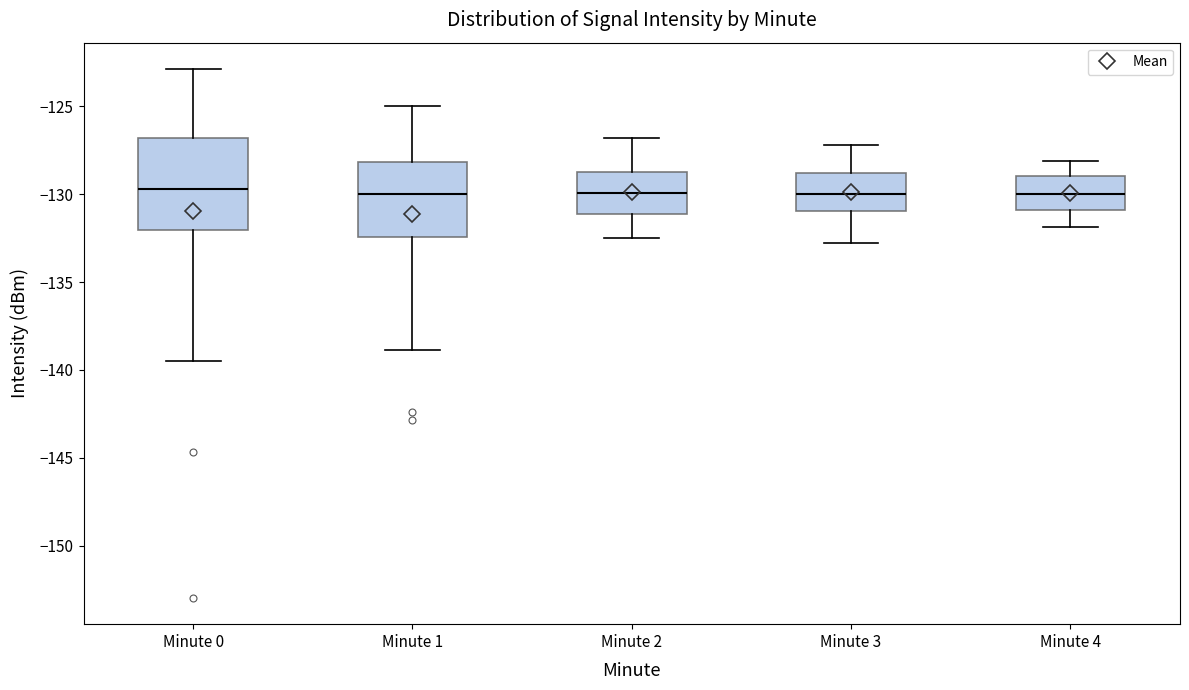

Reading left to right, read every box against the y-axis: the position of its median line, the range the box covers, and the ends of its whiskers. The values are not printed on the chart, so give them approximately, as read against the axis.

Minute 0: median -129.5, box -132.0 to -127.0, whiskers -139.5 to -123.0
Minute 1: median -130.0, box -132.5 to -128.0, whiskers -139.0 to -125.0
Minute 2: median -130.0, box -131.0 to -128.5, whiskers -132.5 to -127.0
Minute 3: median -130.0, box -131.0 to -129.0, whiskers -133.0 to -127.0
Minute 4: median -130.0, box -131.0 to -129.0, whiskers -132.0 to -128.0